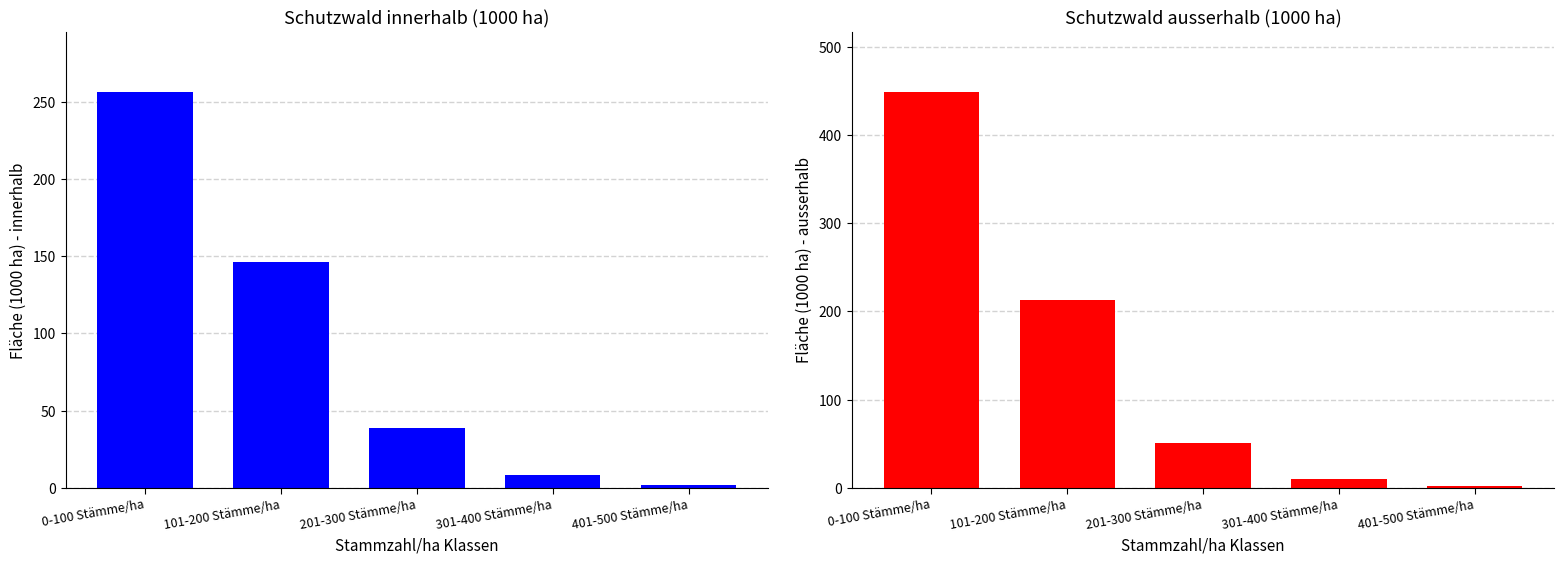

List the series in order of their overall mean, highest first.

Schweiz (ausserhalb), Schweiz (innerhalb)